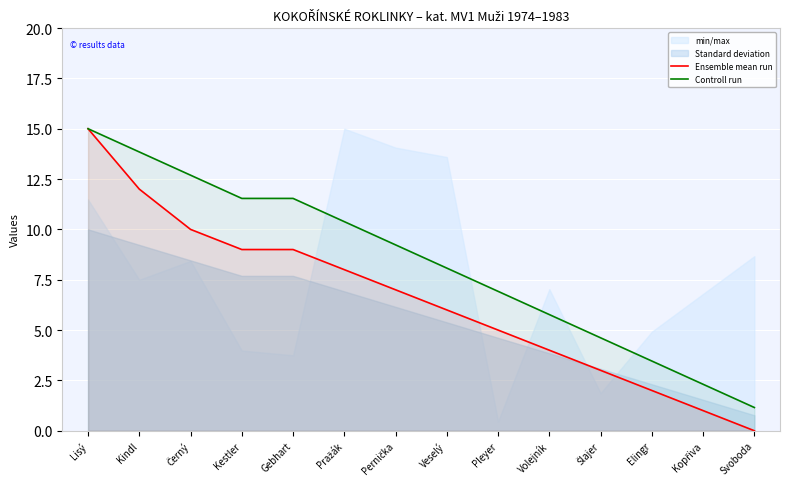

Rank the series by their maximum value, from highest to lowest.

Ensemble mean run, Controll run